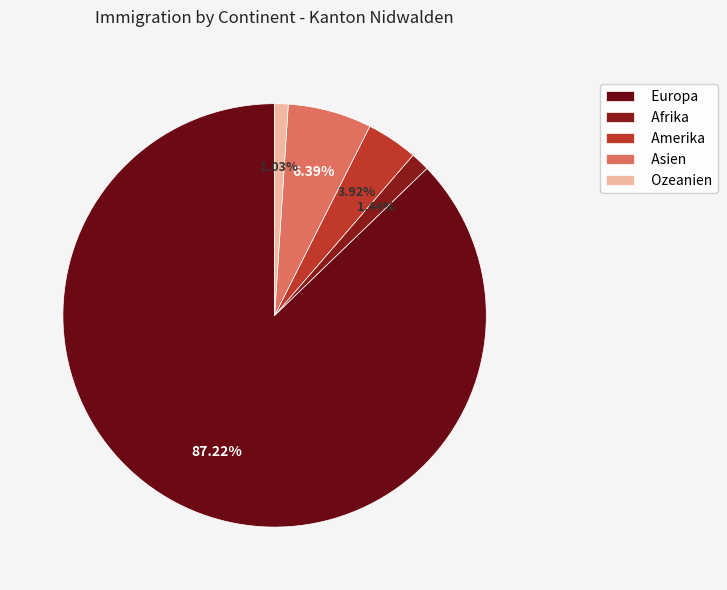

Which category accounts for the majority?

Europa